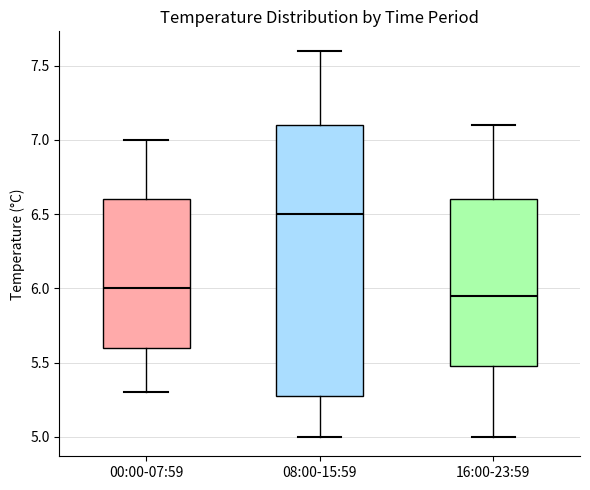

Where does the upper whisker of the box for 08:00-15:59 end on the y-axis? The values are not printed on the chart, so give them approximately, as read against the axis.

7.60